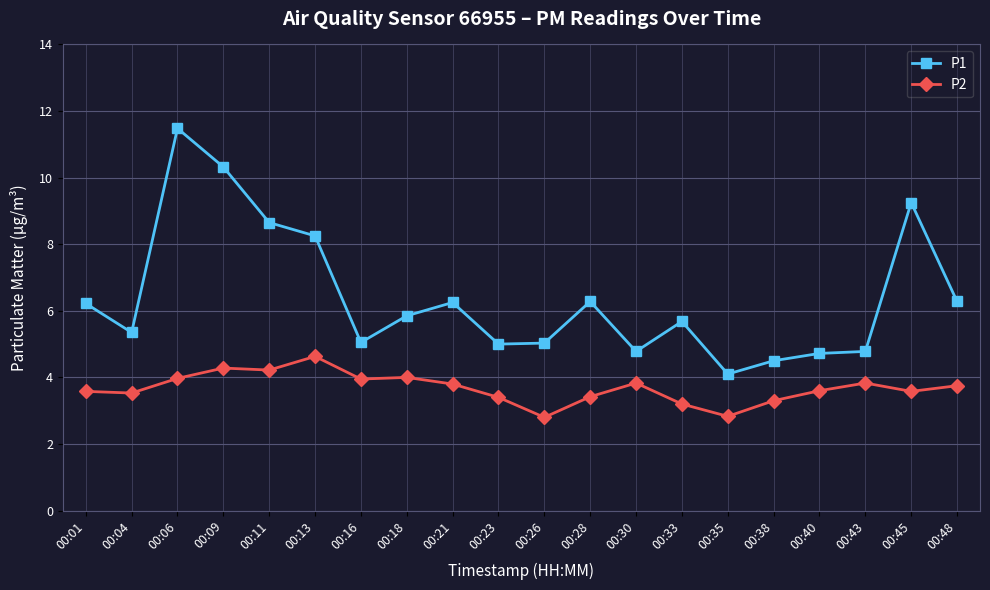

Does the chart have visible grid lines?

Yes